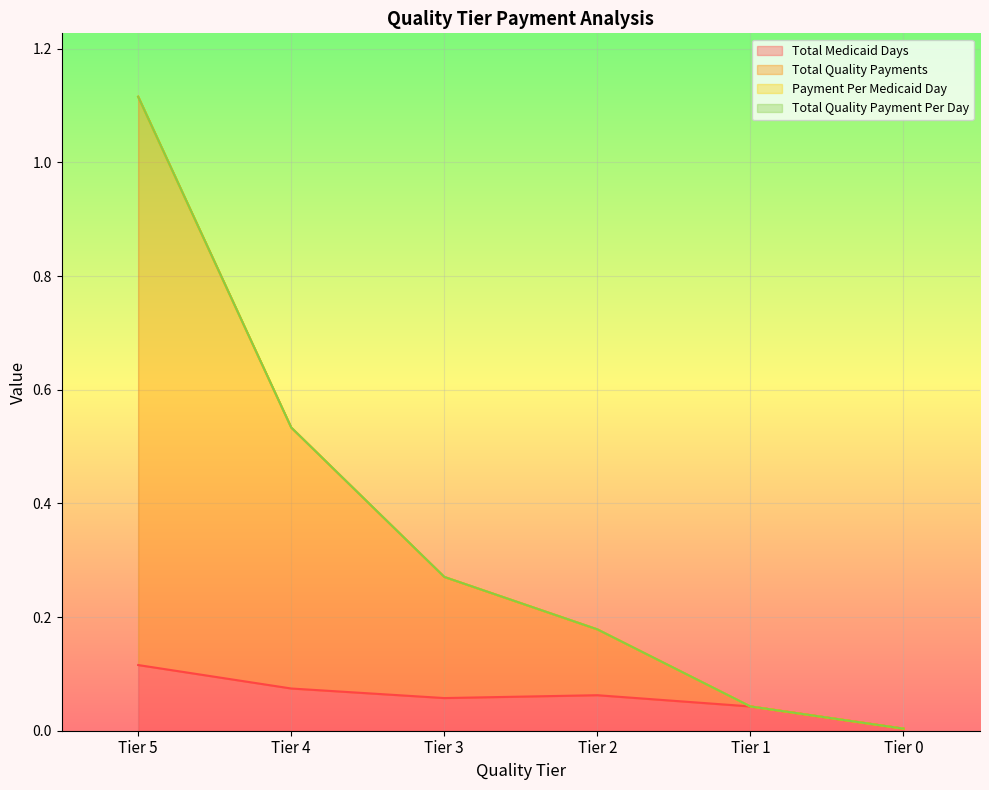

What is the sum of all Total Quality Payments values?

2.1